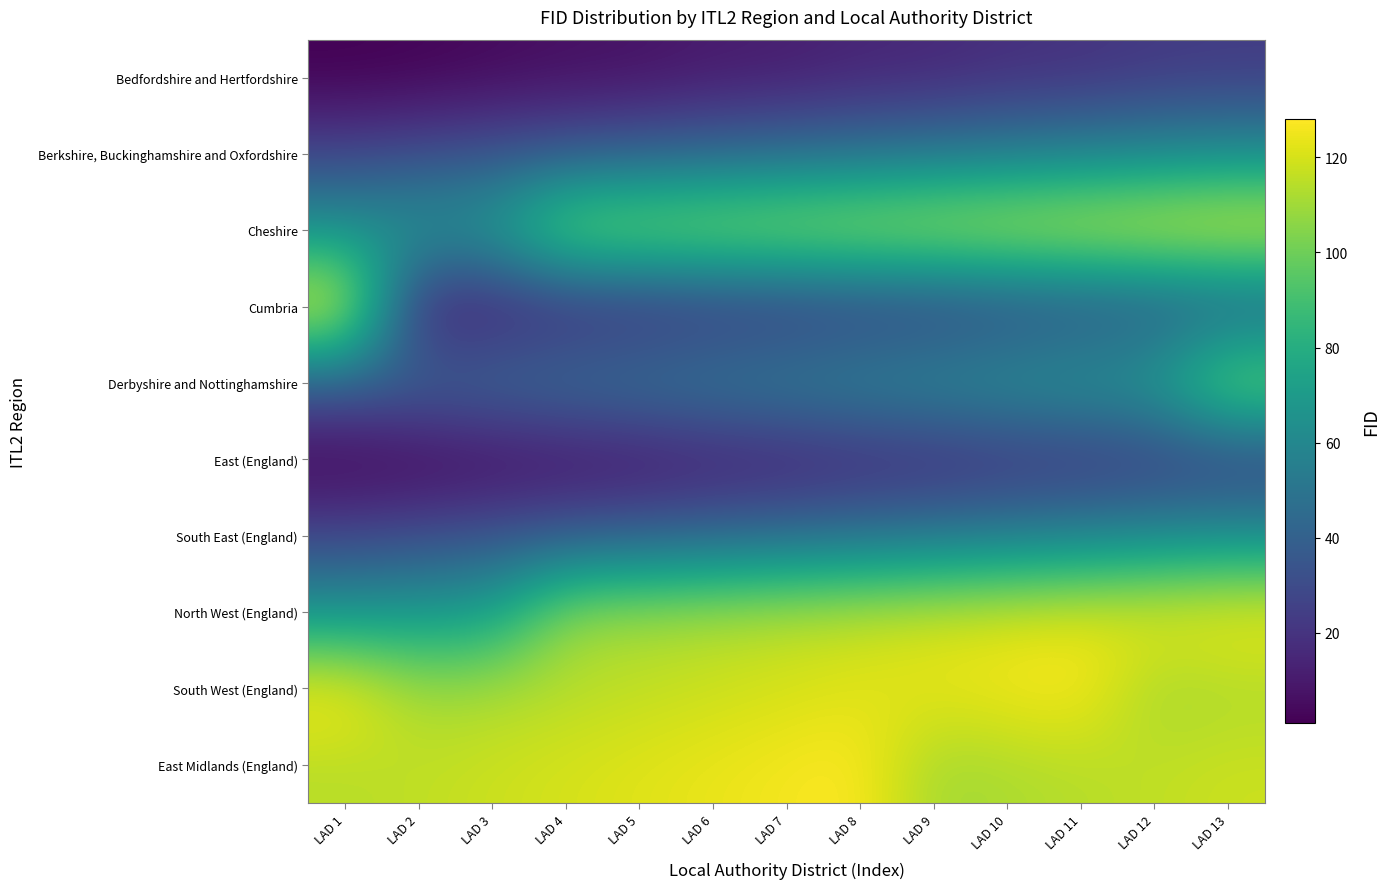

Reading right to left, list all the values displayed in this chart.

Bedfordshire and Hertfordshire: LAD 13=23	LAD 12=22	LAD 11=19	LAD 10=18	LAD 9=15	LAD 8=14	LAD 7=11	LAD 6=10	LAD 5=7	LAD 4=6	LAD 3=4	LAD 2=2	LAD 1=1
Berkshire, Buckinghamshire and Oxfordshire: LAD 13=63	LAD 12=60	LAD 11=57	LAD 10=54	LAD 9=51	LAD 8=48	LAD 7=45	LAD 6=42	LAD 5=39	LAD 4=36	LAD 3=33	LAD 2=30	LAD 1=27
Cheshire: LAD 13=126	LAD 12=124	LAD 11=122	LAD 10=120	LAD 9=118	LAD 8=116	LAD 7=114	LAD 6=112	LAD 5=110	LAD 4=108	LAD 3=72	LAD 2=69	LAD 1=66
Cumbria: LAD 13=36	LAD 12=33	LAD 11=30	LAD 10=27	LAD 9=23	LAD 8=22	LAD 7=19	LAD 6=18	LAD 5=15	LAD 4=14	LAD 3=11	LAD 2=10	LAD 1=128
Derbyshire and Nottinghamshire: LAD 13=108	LAD 12=72	LAD 11=69	LAD 10=66	LAD 9=63	LAD 8=60	LAD 7=57	LAD 6=54	LAD 5=51	LAD 4=48	LAD 3=45	LAD 2=42	LAD 1=39
East (England): LAD 13=23	LAD 12=22	LAD 11=19	LAD 10=18	LAD 9=15	LAD 8=14	LAD 7=11	LAD 6=10	LAD 5=7	LAD 4=6	LAD 3=4	LAD 2=2	LAD 1=1
South East (England): LAD 13=63	LAD 12=60	LAD 11=57	LAD 10=54	LAD 9=51	LAD 8=48	LAD 7=45	LAD 6=42	LAD 5=39	LAD 4=36	LAD 3=33	LAD 2=30	LAD 1=27
North West (England): LAD 13=126	LAD 12=124	LAD 11=122	LAD 10=120	LAD 9=118	LAD 8=116	LAD 7=114	LAD 6=112	LAD 5=110	LAD 4=108	LAD 3=72	LAD 2=69	LAD 1=66
South West (England): LAD 13=112	LAD 12=110	LAD 11=128	LAD 10=126	LAD 9=124	LAD 8=122	LAD 7=120	LAD 6=118	LAD 5=116	LAD 4=114	LAD 3=112	LAD 2=110	LAD 1=128
East Midlands (England): LAD 13=118	LAD 12=116	LAD 11=114	LAD 10=112	LAD 9=110	LAD 8=128	LAD 7=126	LAD 6=124	LAD 5=122	LAD 4=120	LAD 3=118	LAD 2=116	LAD 1=114